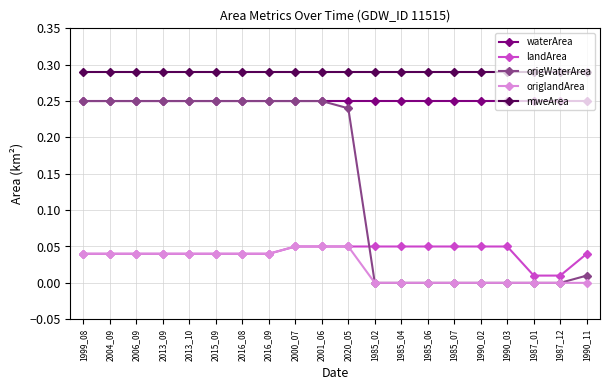

True or false: origlandArea and mweArea intersect in this chart.

False